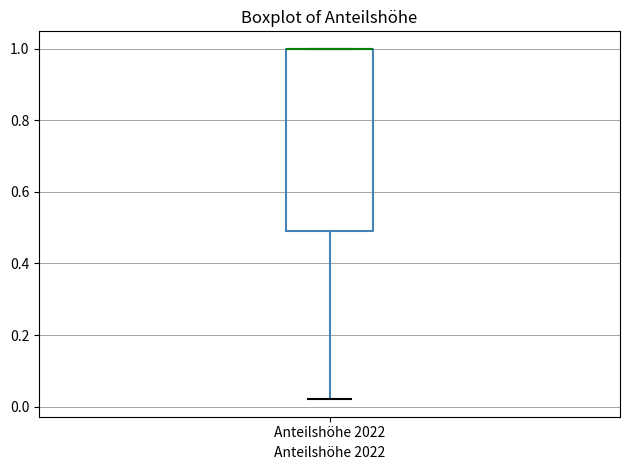

Where is the lower edge of the box for Anteilshöhe 2022 on the y-axis? The values are not printed on the chart, so give them approximately, as read against the axis.

0.50